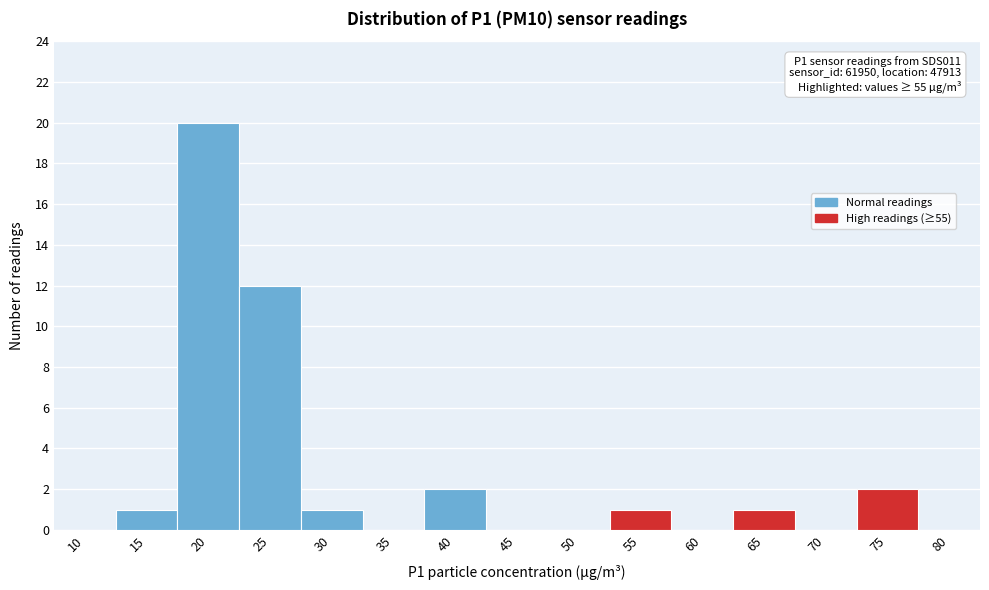

Reading left to right, transcribe all the data shown in this chart.

10=0	15=1	20=20	25=12	30=1	35=0	40=2	45=0	50=0	55=1	60=0	65=1	70=0	75=2	80=0